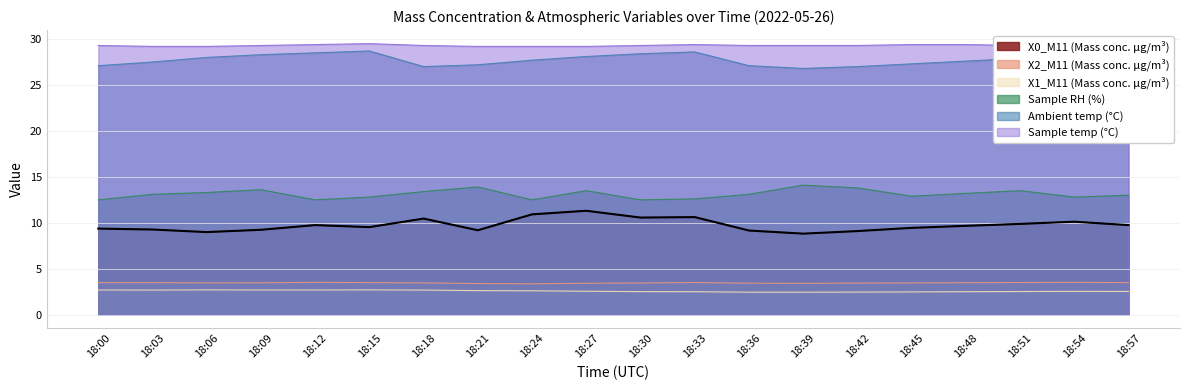

How many data points in Sample RH (%) are less than 13?

8